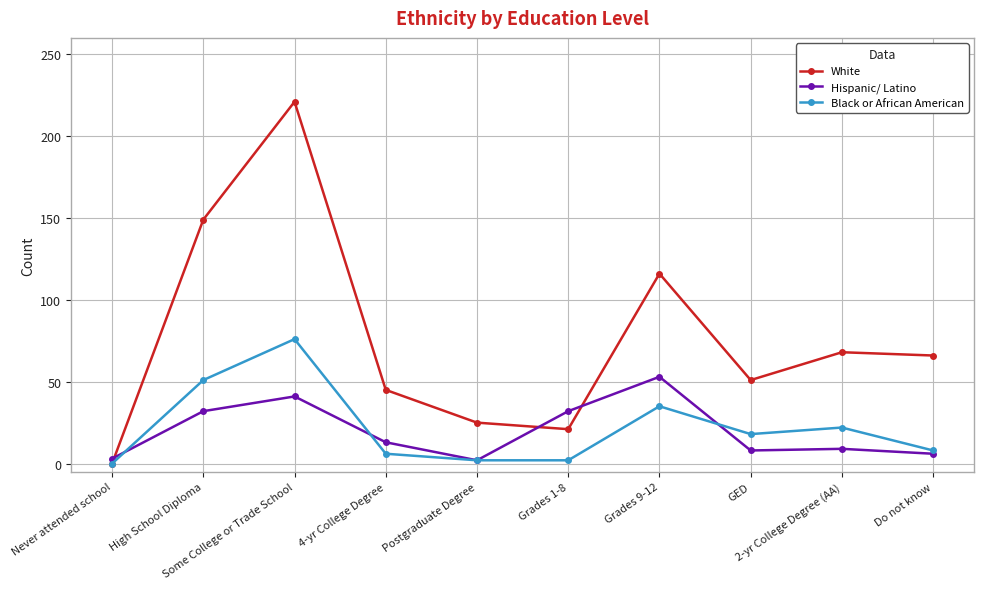

What is the label of the 4th point from the right?

Grades 9-12